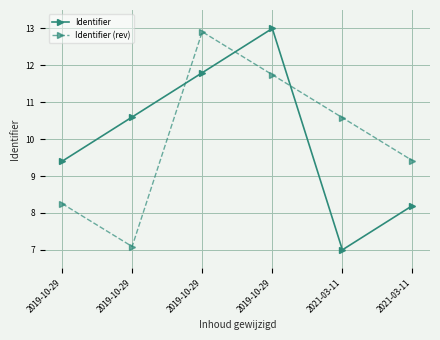

Is the value of Identifier (rev) at 2019-10-29 greater than the value of Identifier at 2021-03-11?

Yes